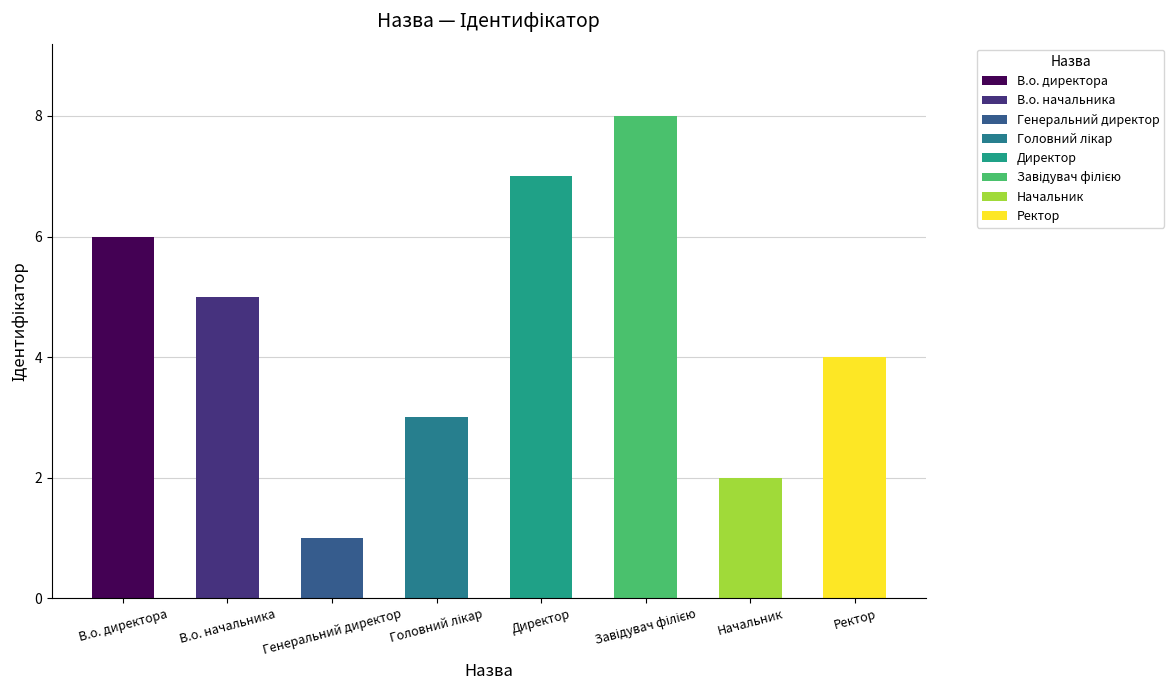

Read the value at Генеральний директор.

1